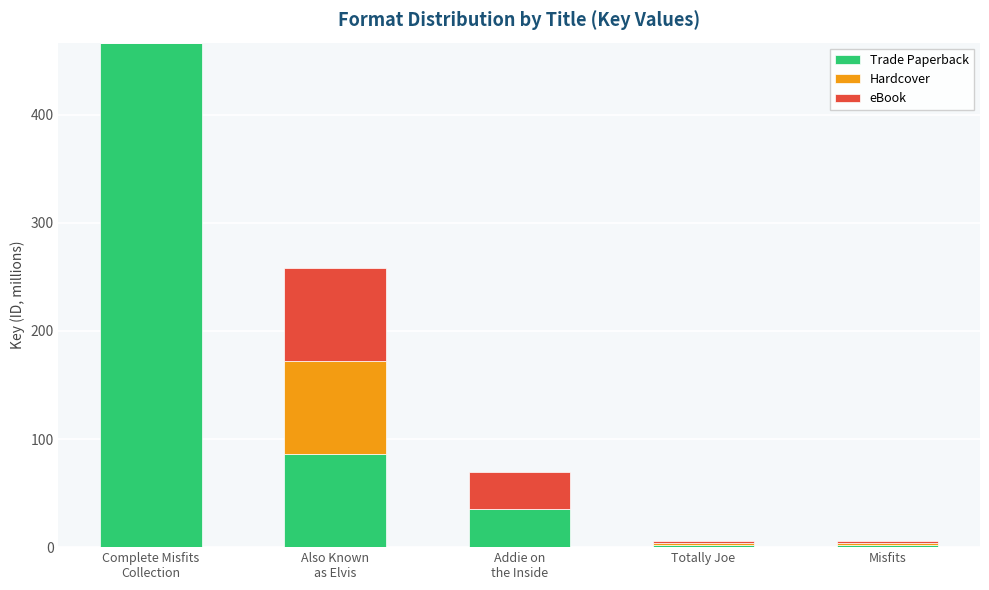

What is the approximate value of Trade Paperback at Complete Misfits
Collection?

466.8